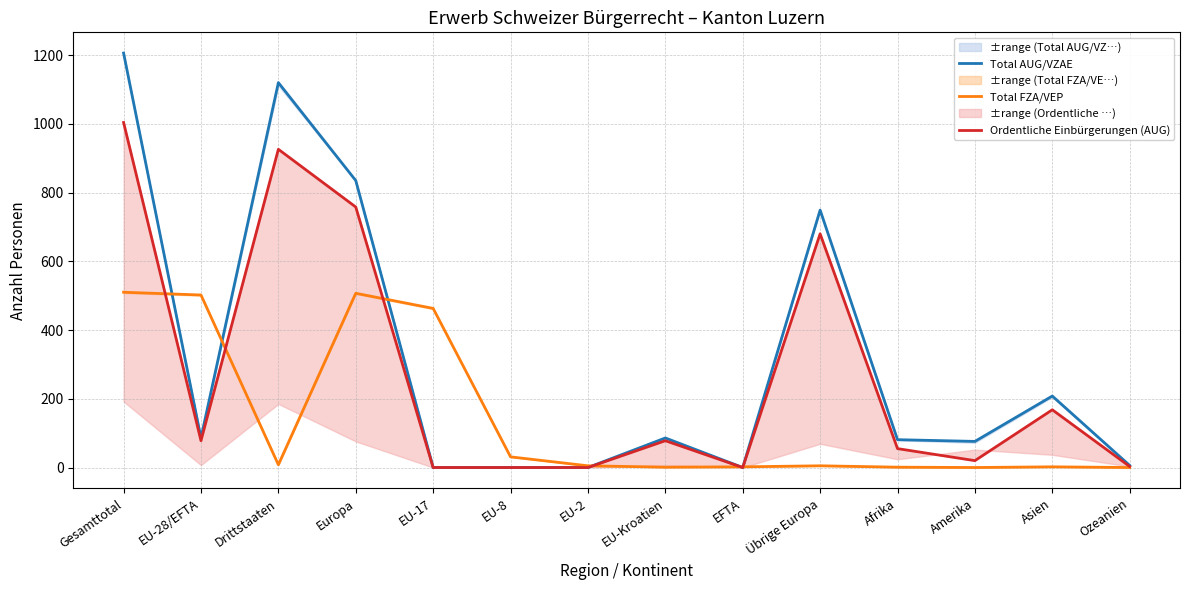

What is the sum of the Total FZA/VEP values at Europa and Übrige Europa?

512